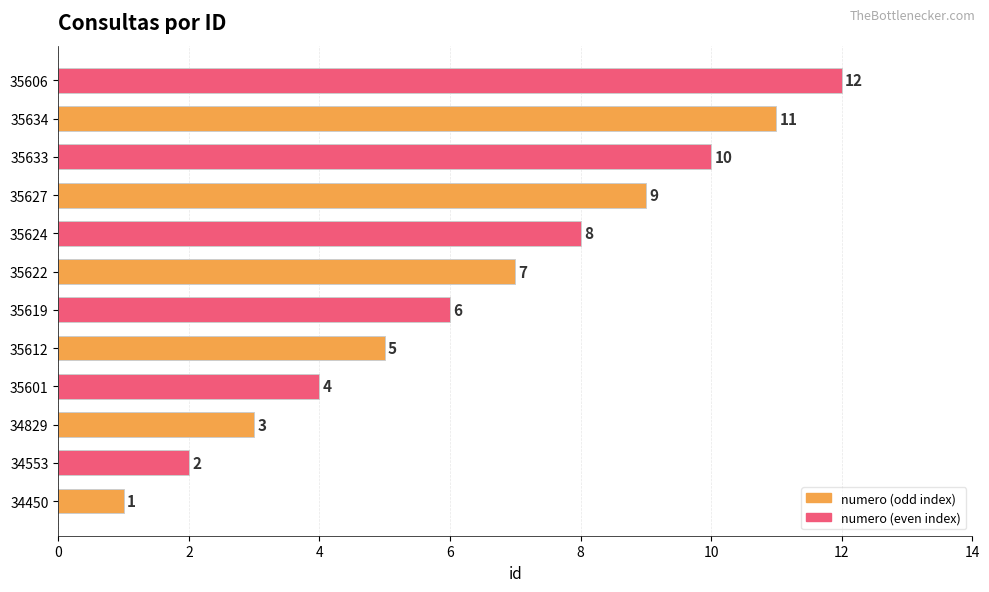

What is the difference between the values at 35624 and 35634?

3